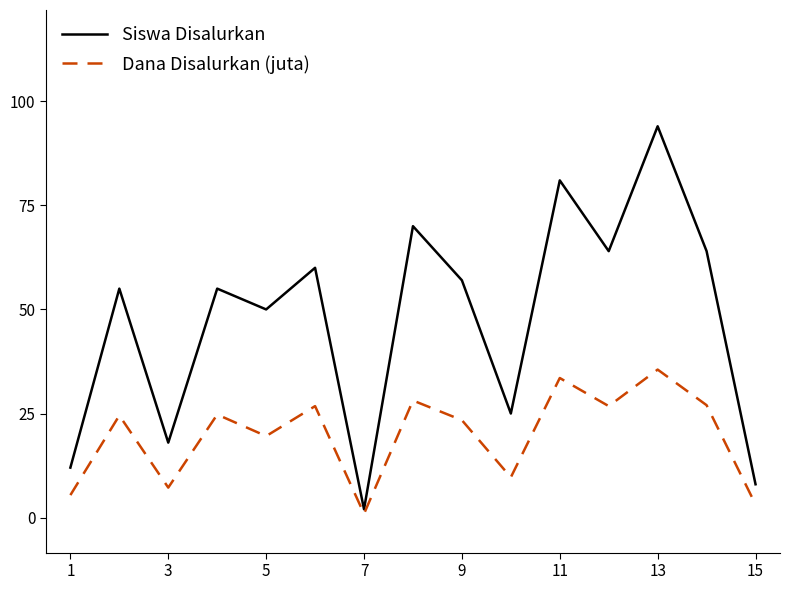

True or false: Siswa Disalurkan and Dana Disalurkan (juta) intersect in this chart.

False